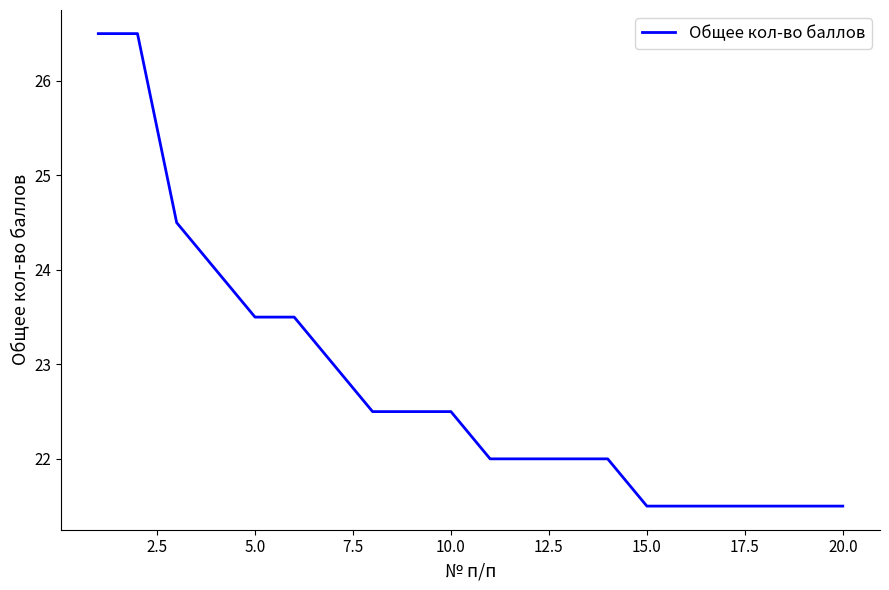

What is the minimum value shown in the chart?

21.5